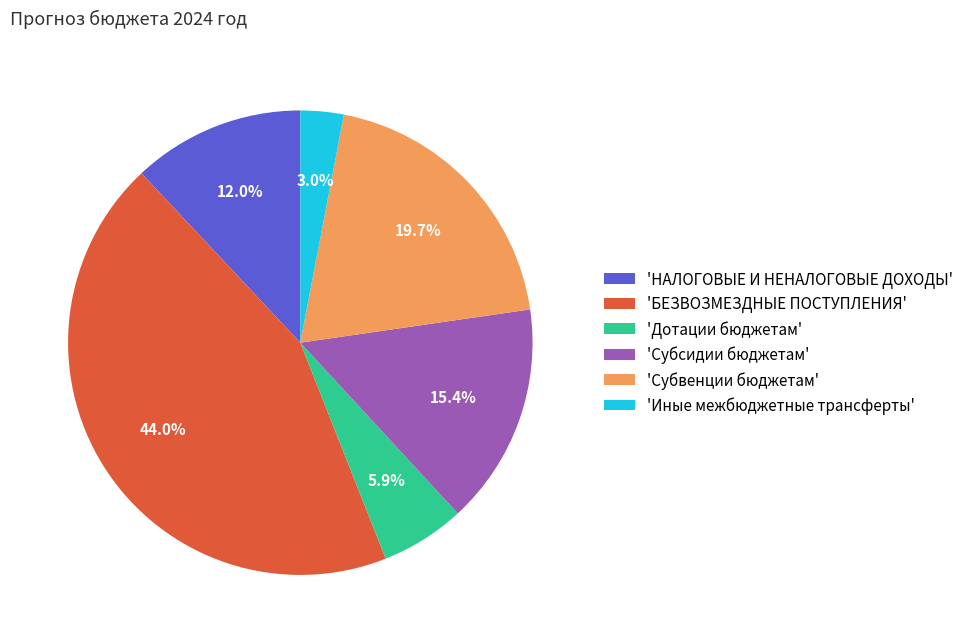

Between 'НАЛОГОВЫЕ И НЕНАЛОГОВЫЕ ДОХОДЫ' and 'БЕЗВОЗМЕЗДНЫЕ ПОСТУПЛЕНИЯ', which is larger?

'БЕЗВОЗМЕЗДНЫЕ ПОСТУПЛЕНИЯ'